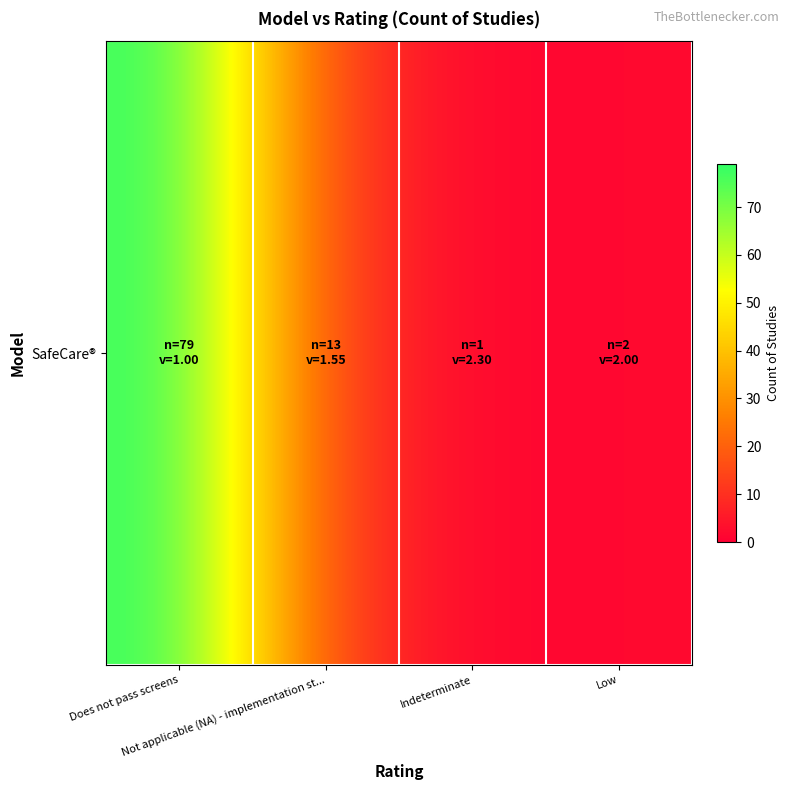

Reading right to left, what are all the values shown in this chart?

2	1	13	79